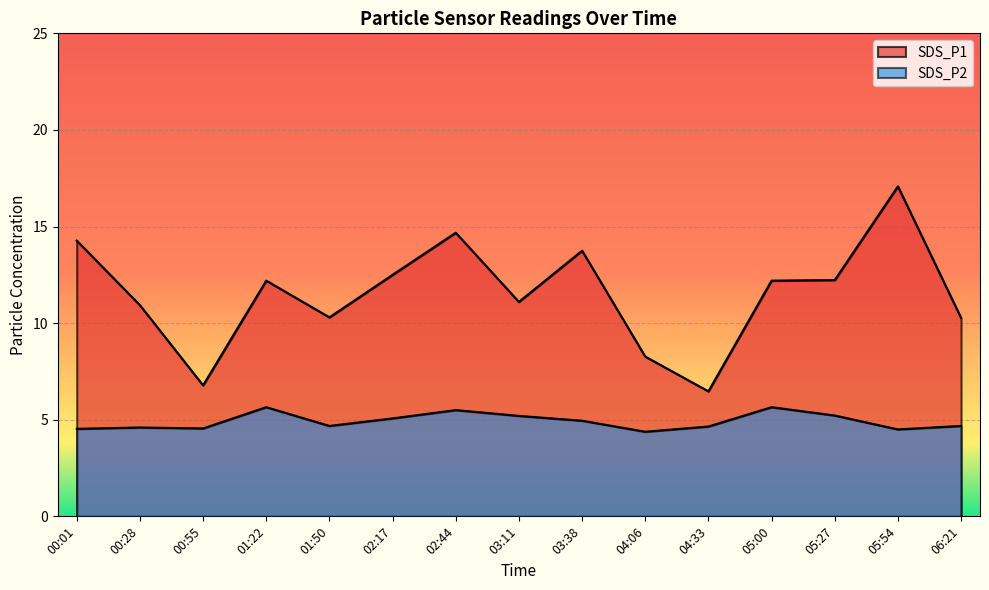

Is it true that SDS_P2 equals 2.0 at 00:28?

False